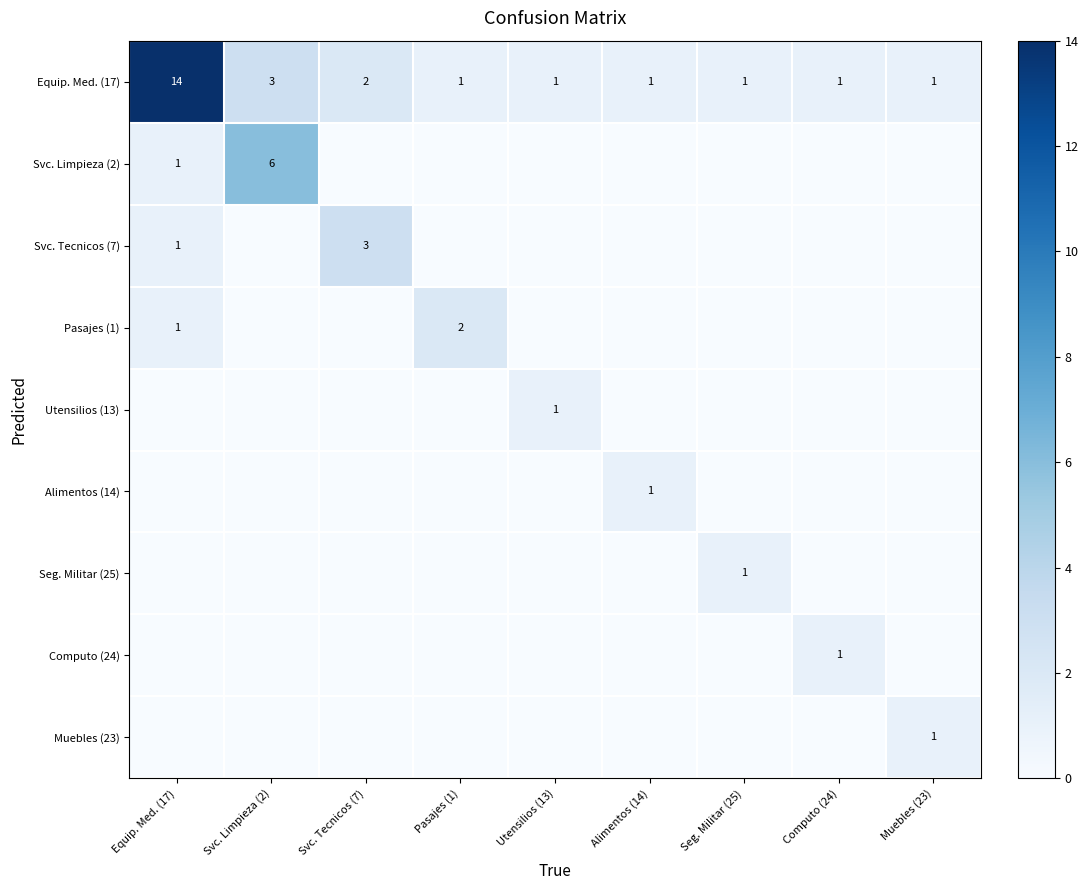

Is the value of Pasajes (1) at Pasajes (1) greater than the value of Muebles (23) at Muebles (23)?

Yes